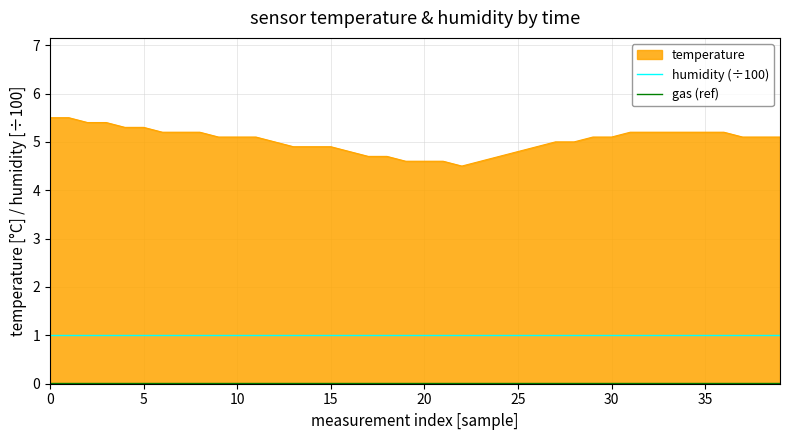

What is the greatest value displayed?

5.5